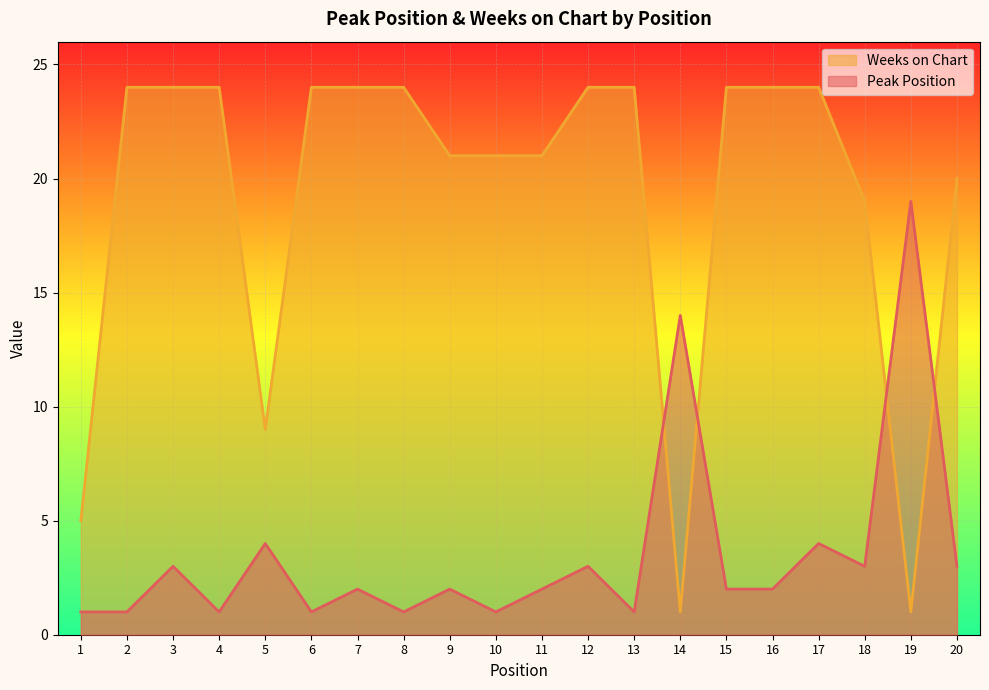

Where is Peak Position nearest to the value 10?

14